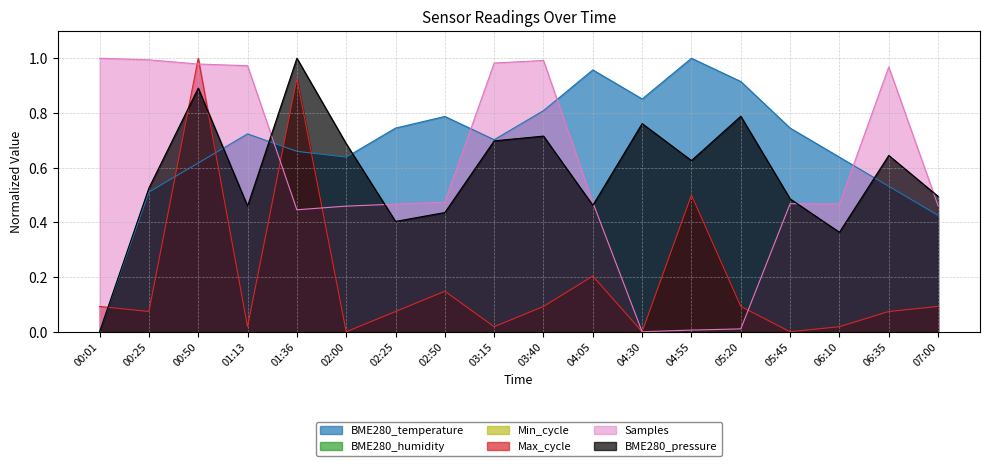

Does the chart have visible grid lines?

Yes